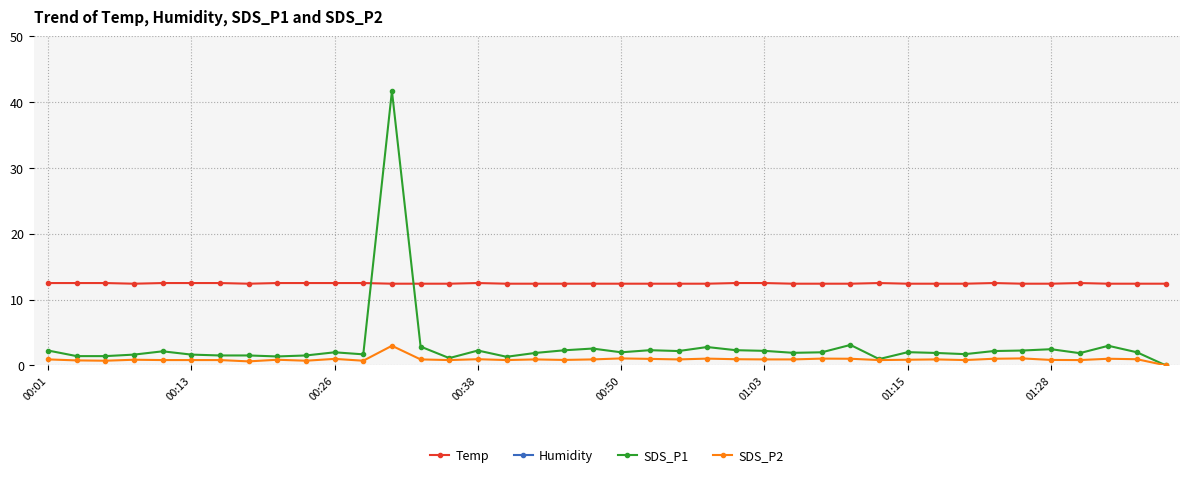

What is the highest value of the Temp series?

12.5